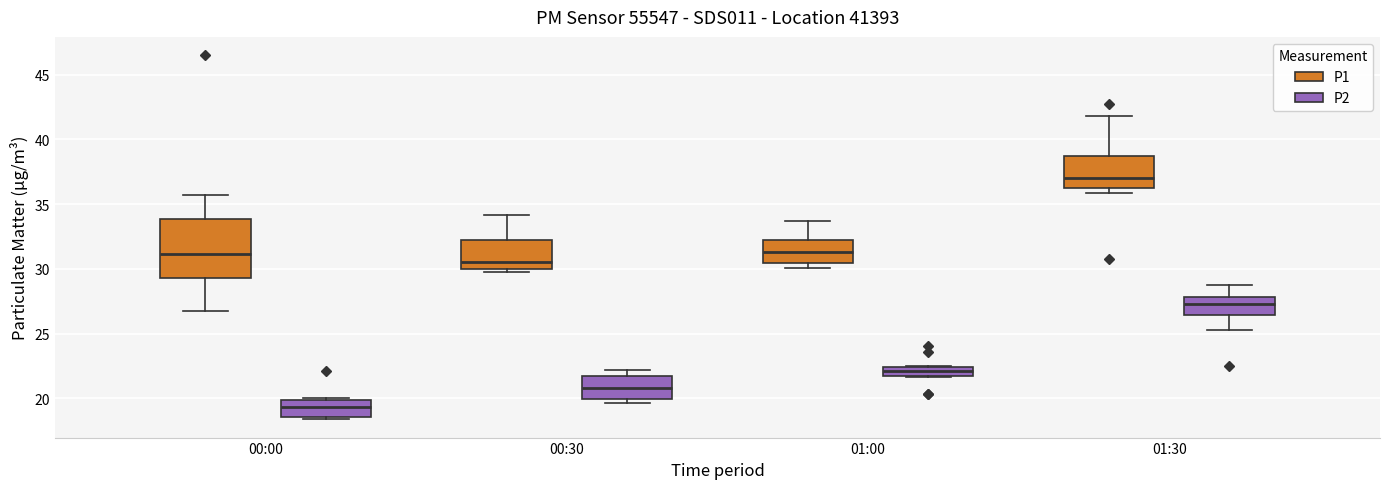

Which box has the highest median line?

01:30 (P1)